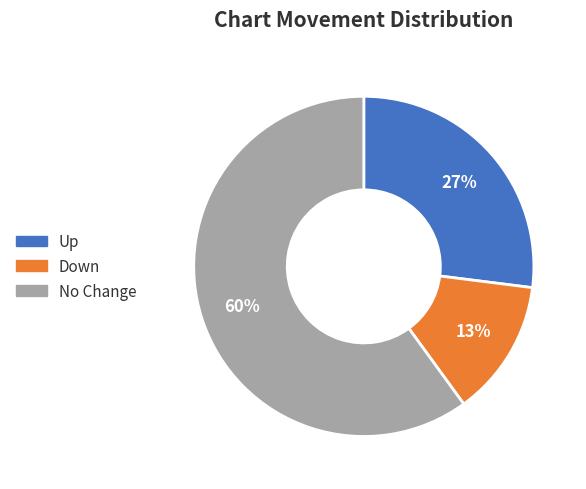

Between Up and Down, which is larger?

Up